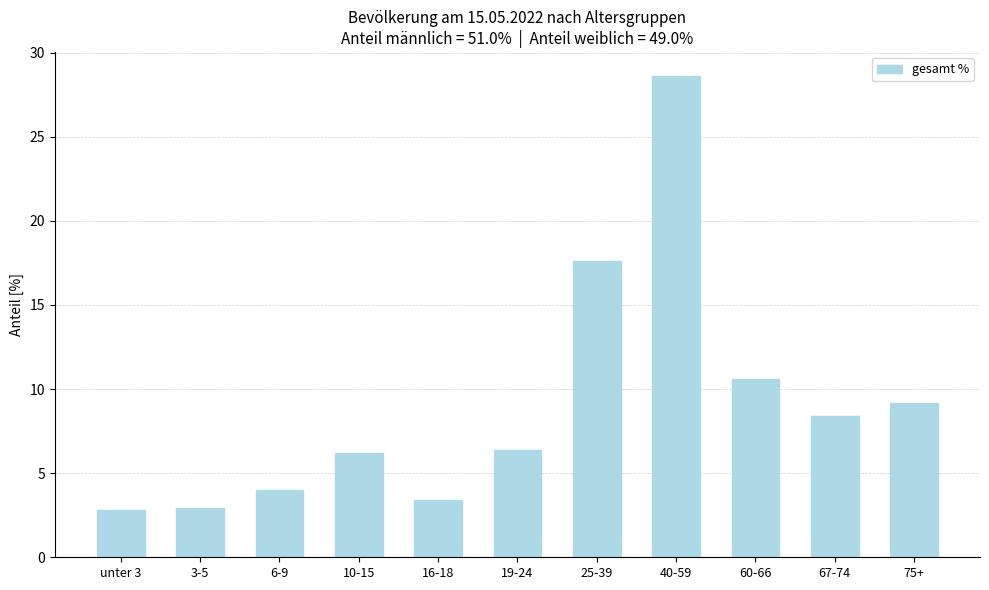

What is the smallest value displayed?

2.8